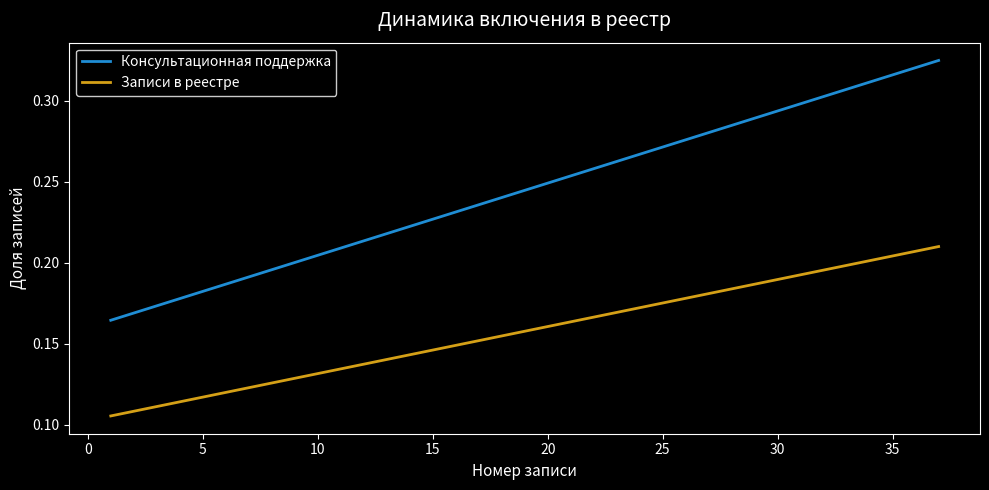

Which series has the widest spread of values?

Консультационная поддержка